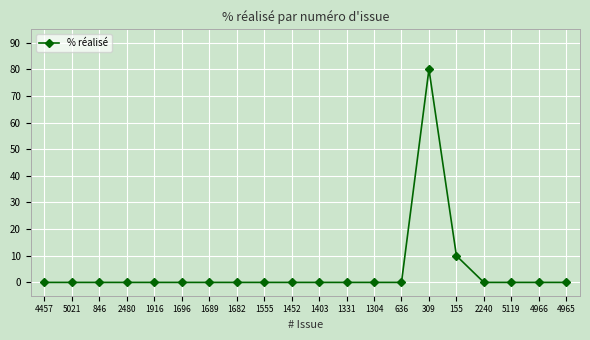

How many distinct data groups are displayed?

1